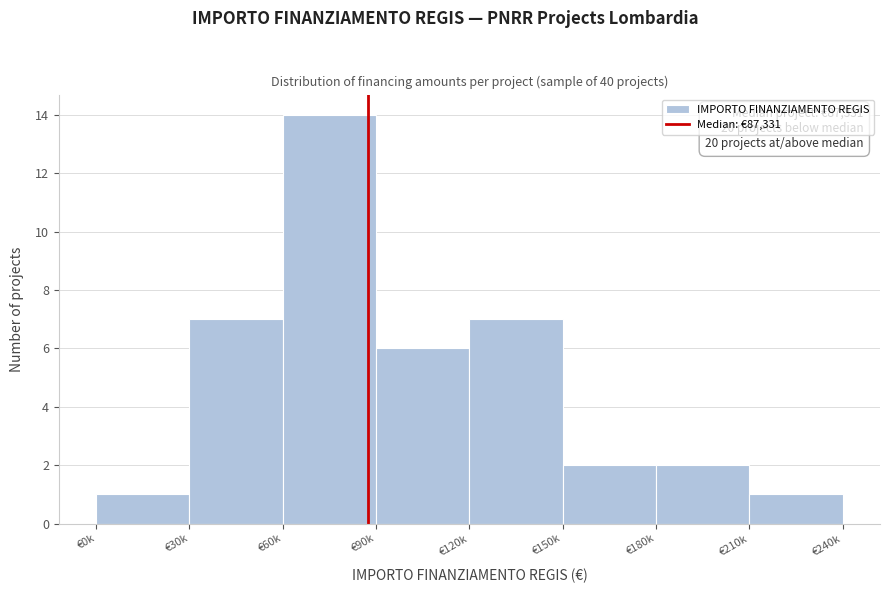

Reading left to right, transcribe all the data shown in this chart.

1	7	14	6	7	2	2	1